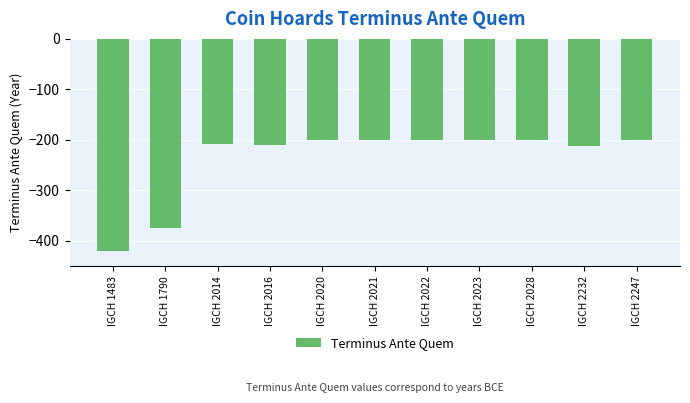

How many bars are there in total?

11